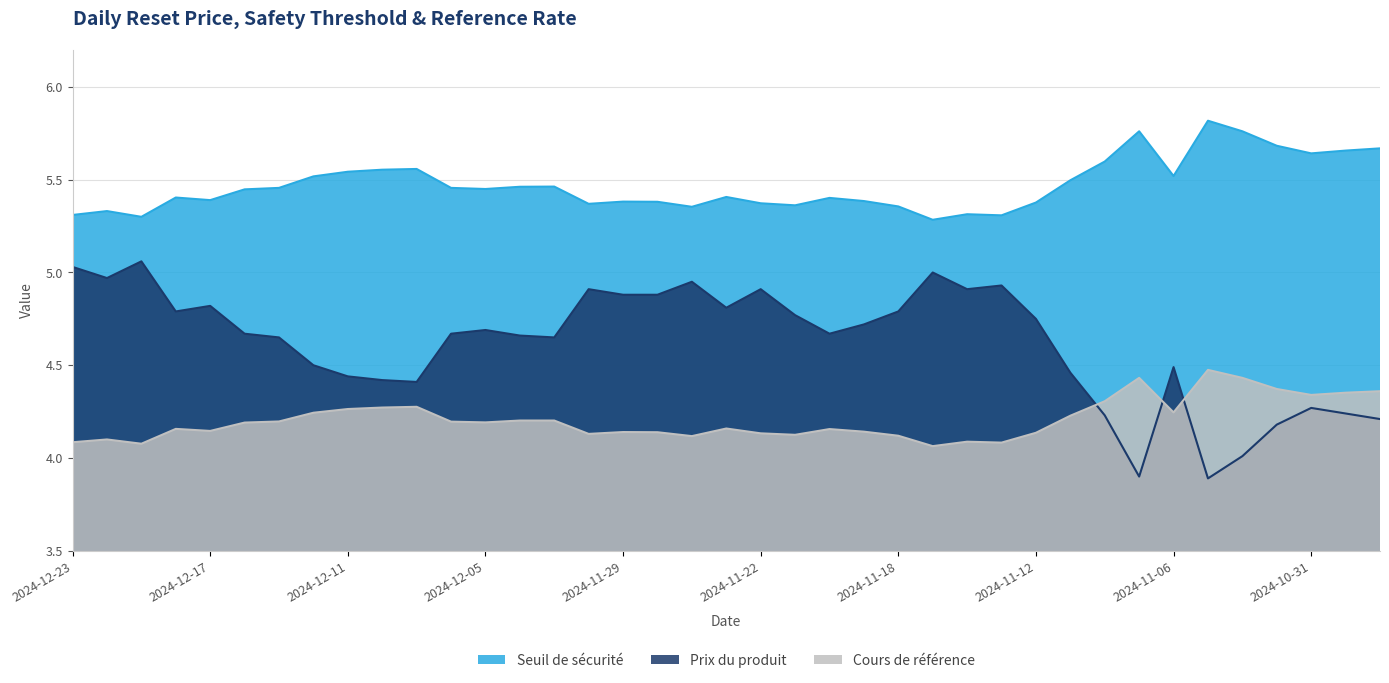

How many times do Cours de référence and Prix du produit cross each other?

3